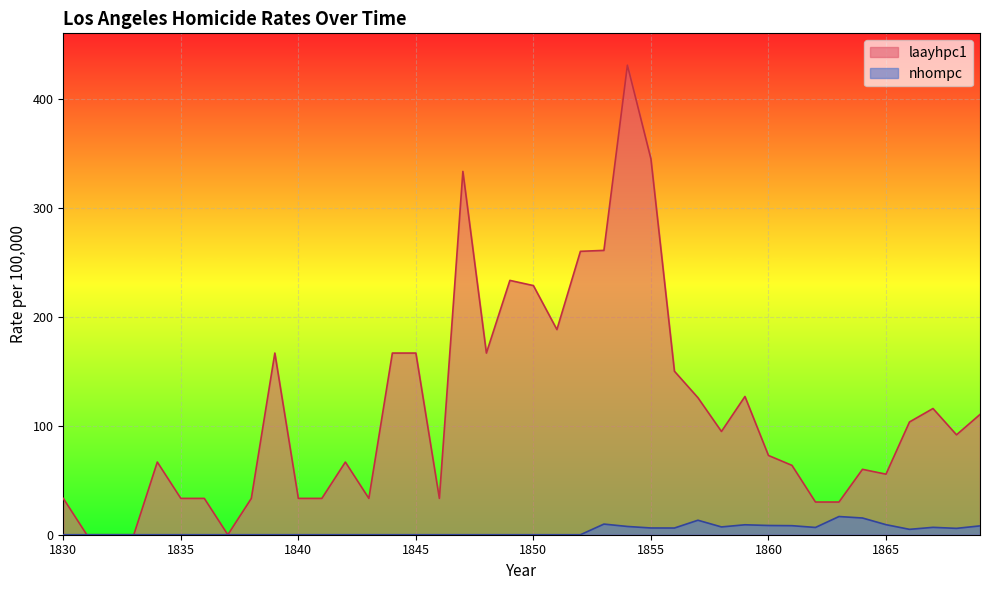

Reading left to right, what are all the values shown in this chart?

laayhpc1: 1830=33.3	1831=0.0	1832=0.0	1833=0.0	1834=66.7	1835=33.3	1836=33.3	1837=0.0	1838=33.3	1839=166.7	1840=33.3	1841=33.3	1842=66.7	1843=33.3	1844=166.7	1845=166.7	1846=33.3	1847=333.3	1848=166.7	1849=233.3	1850=228.6	1851=188.2	1852=260.0	1853=260.9	1854=430.8	1855=344.8	1856=150.0	1857=125.7	1858=94.7	1859=126.8	1860=72.7	1861=63.6	1862=30.0	1863=30.0	1864=60.0	1865=55.6	1866=103.4	1867=115.8	1868=91.7	1869=110.3
nhompc: 1830=0.0	1831=0.0	1832=0.0	1833=0.0	1834=0.0	1835=0.0	1836=0.0	1837=0.0	1838=0.0	1839=0.0	1840=0.0	1841=0.0	1842=0.0	1843=0.0	1844=0.0	1845=0.0	1846=0.0	1847=0.0	1848=0.0	1849=0.0	1850=0.0	1851=0.0	1852=0.0	1853=9.8	1854=7.6	1855=6.2	1856=6.1	1857=13.3	1858=7.2	1859=9.1	1860=8.5	1861=8.3	1862=6.7	1863=16.7	1864=15.3	1865=9.2	1866=4.9	1867=6.8	1868=5.8	1869=8.1